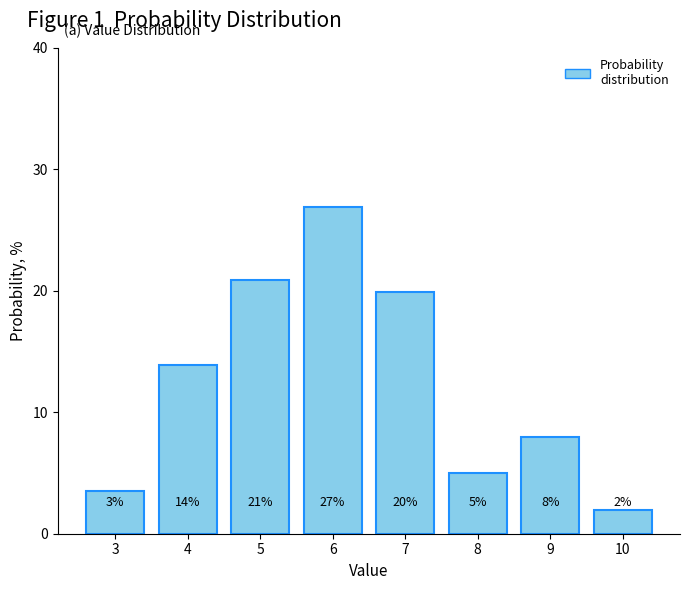

Rank the categories by value from lowest to highest.

10, 3, 8, 9, 4, 7, 5, 6